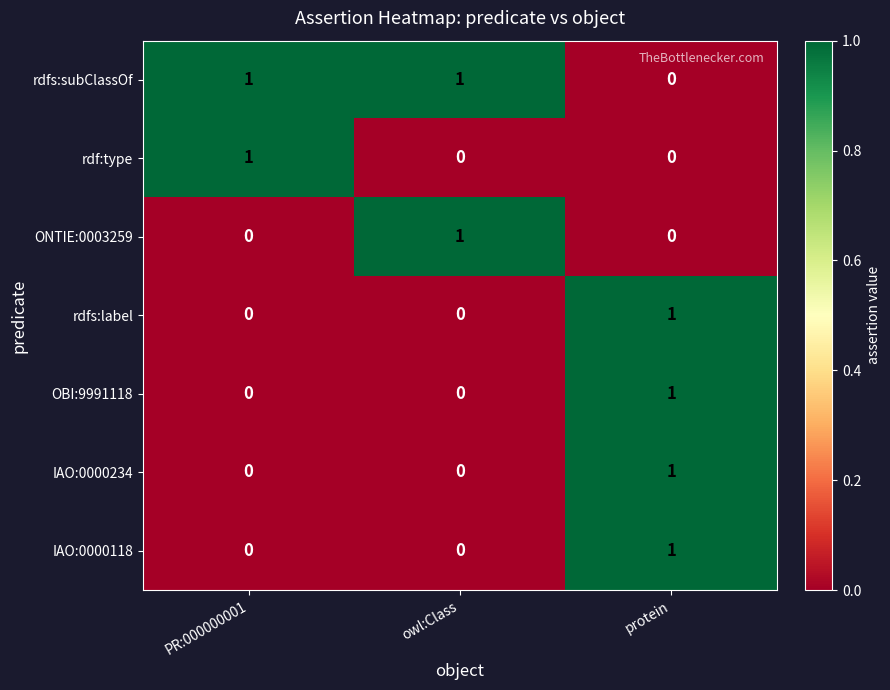

True or false: IAO:0000234 has a value of 0 at owl:Class.

True